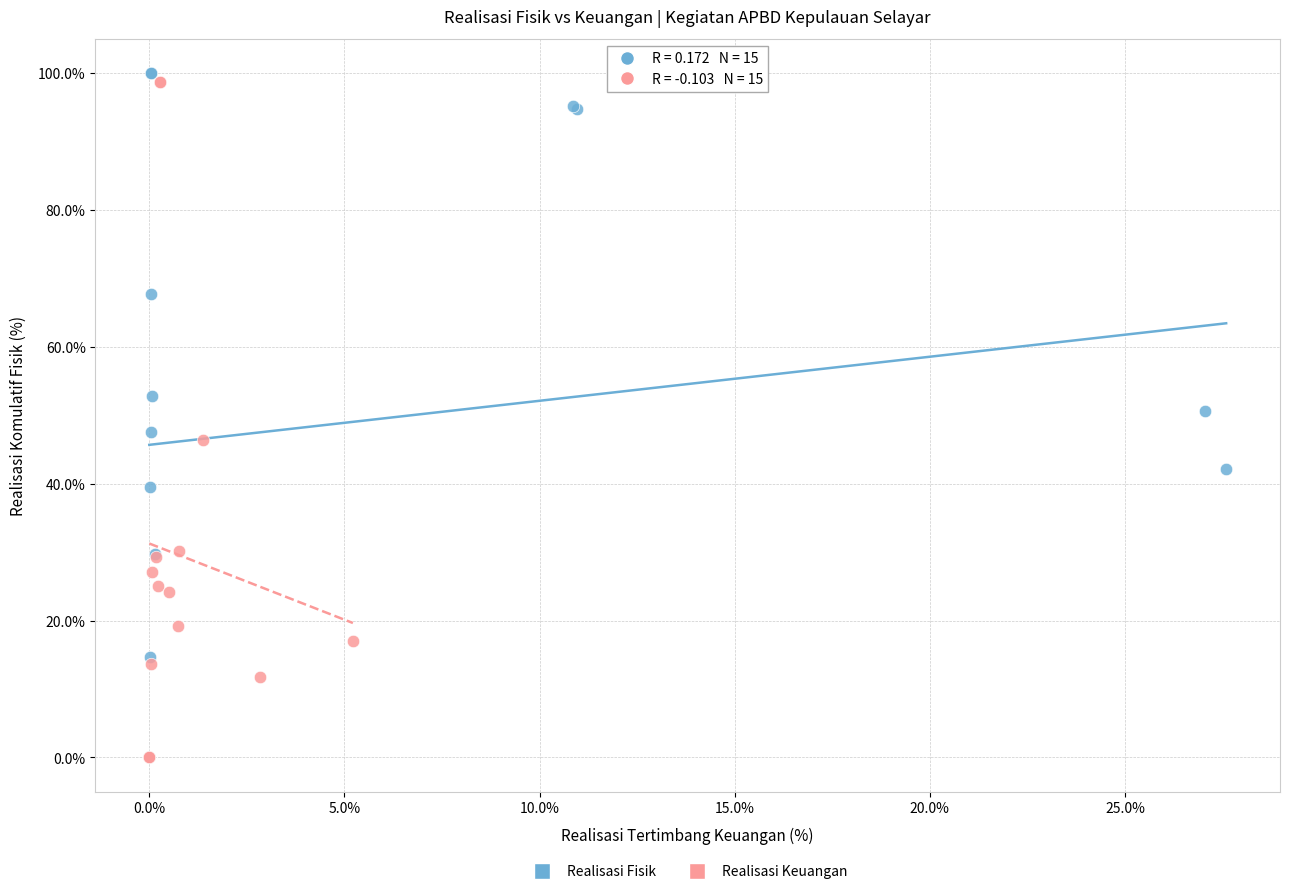

What are all the series names shown in the legend?

Realisasi Fisik, Realisasi Keuangan